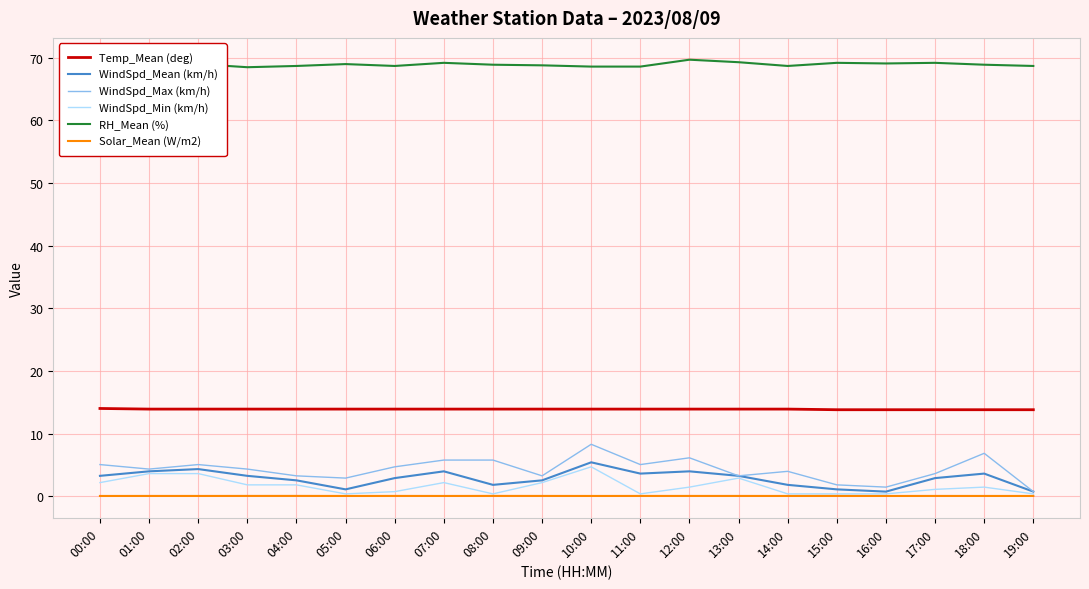

Read the Temp_Mean (deg) value at 18:00.

13.8